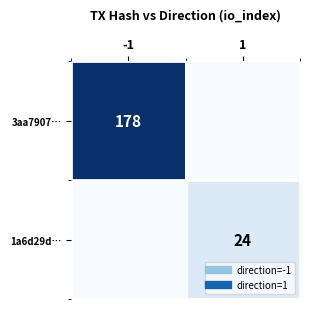

List the labels in order of 3aa7907… value, largest first.

-1, 1